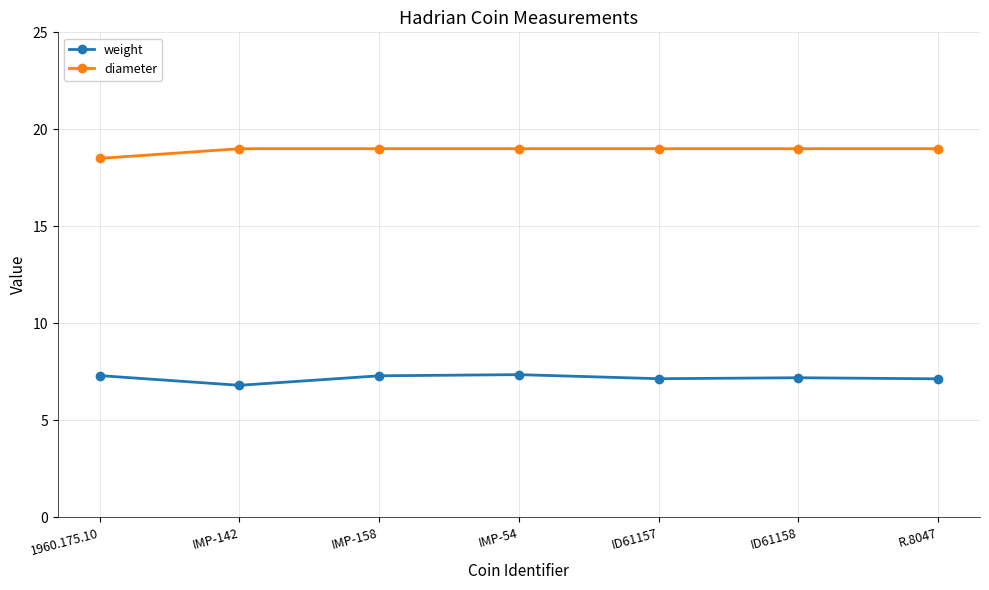

At R.8047, list the series in order from smallest to largest.

weight, diameter